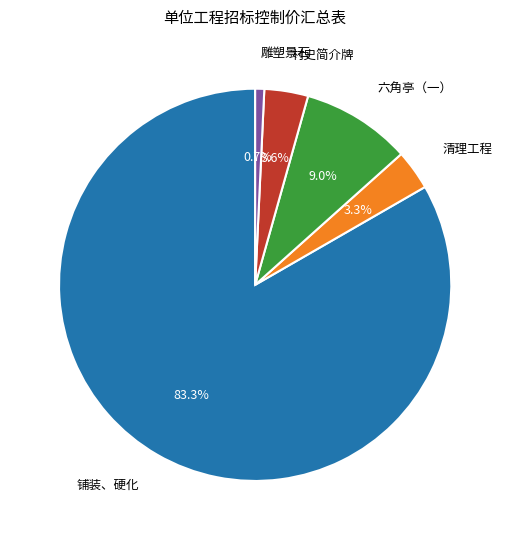

Does any single category account for the majority?

Yes